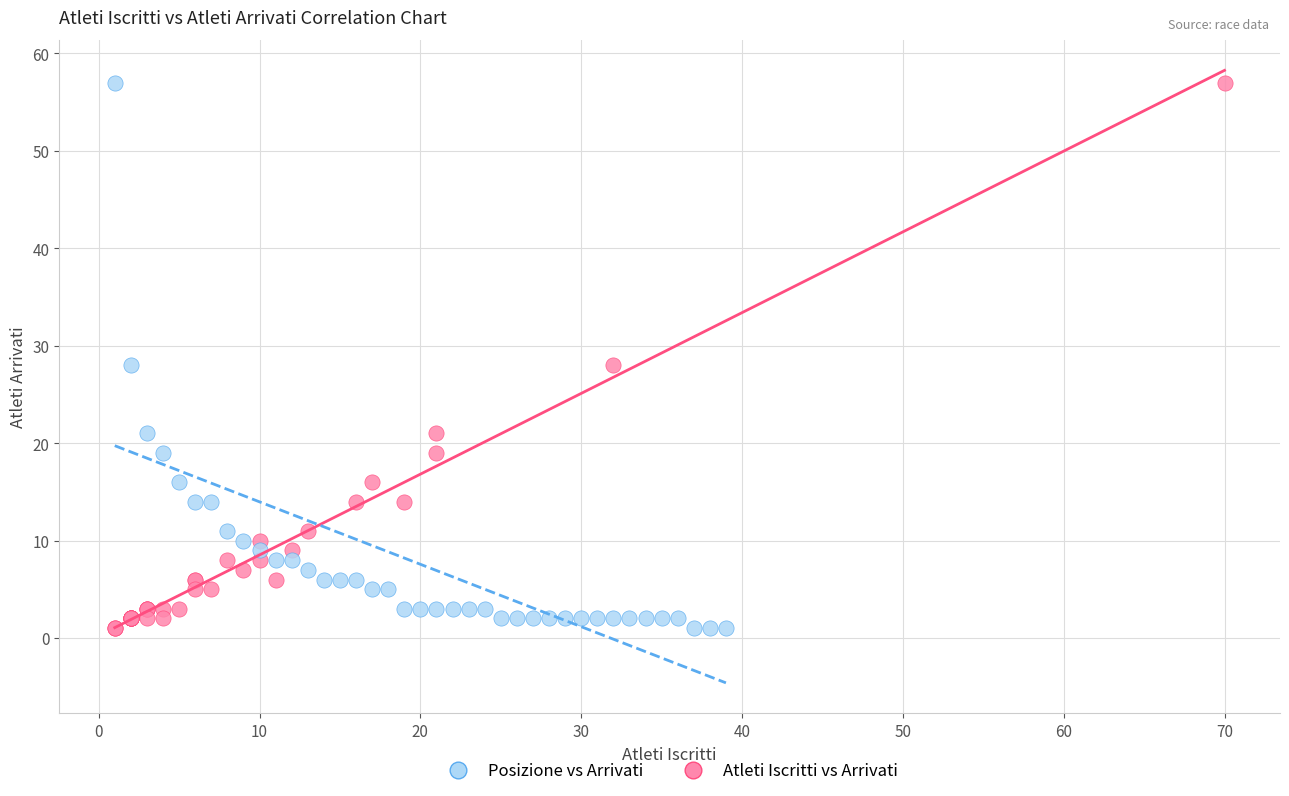

What are all the series names shown in the legend?

Posizione vs Arrivati, Atleti Iscritti vs Arrivati